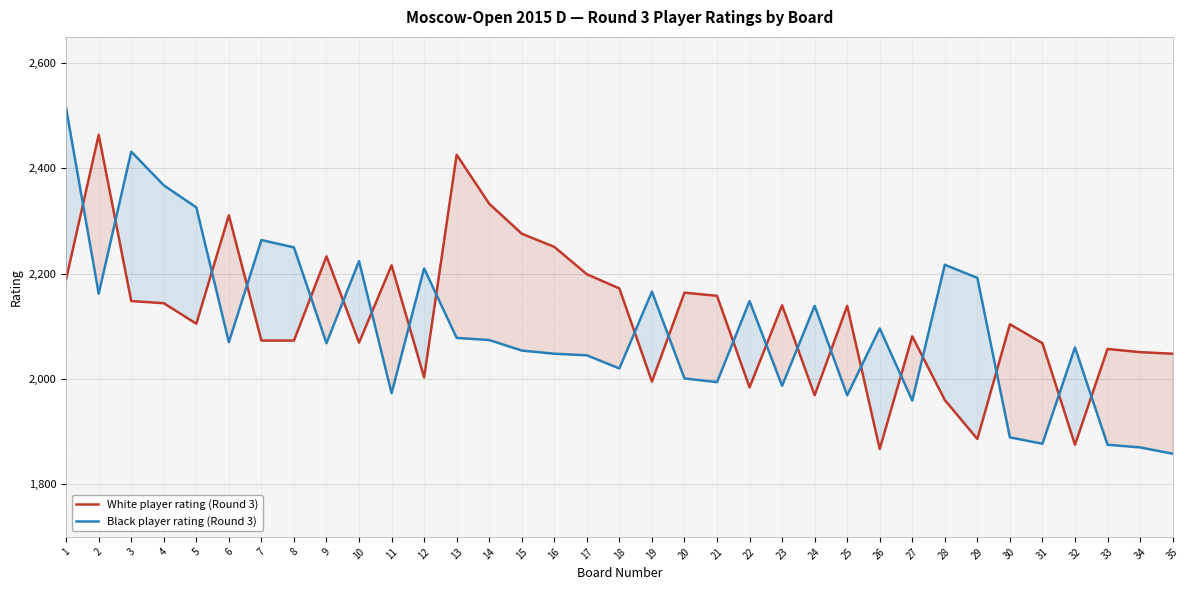

List the labels in order of White player rating (Round 3) value, smallest first.

26, 32, 29, 28, 24, 22, 19, 12, 35, 34, 33, 31, 10, 7, 8, 27, 30, 5, 25, 23, 4, 3, 21, 20, 18, 1, 17, 11, 9, 16, 15, 6, 14, 13, 2